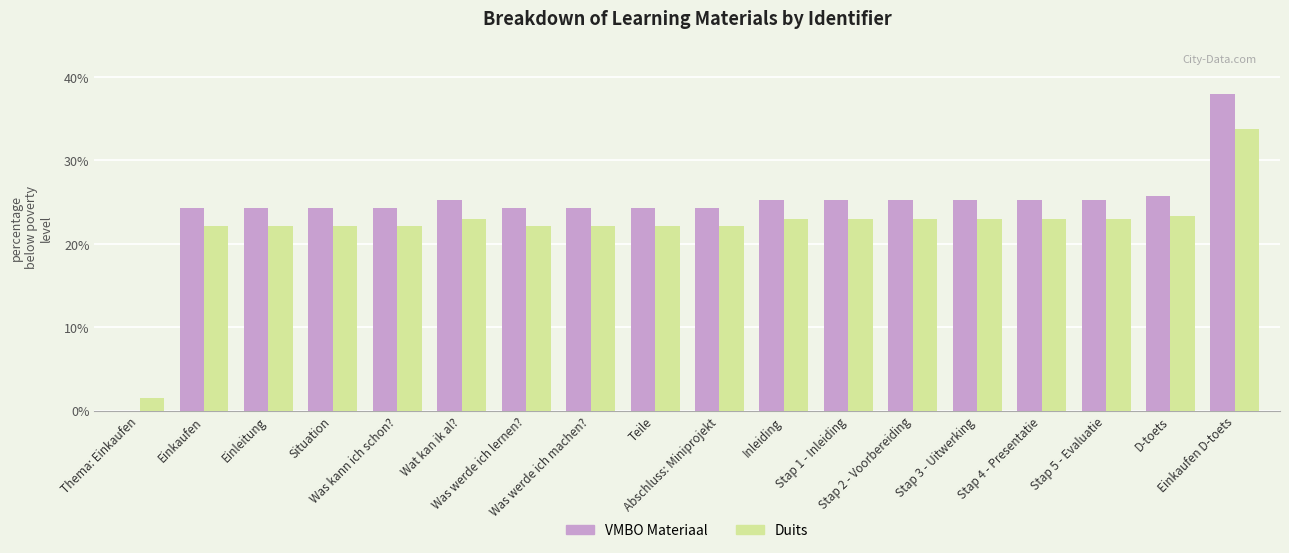

Which series has the largest total across all categories?

VMBO Materiaal